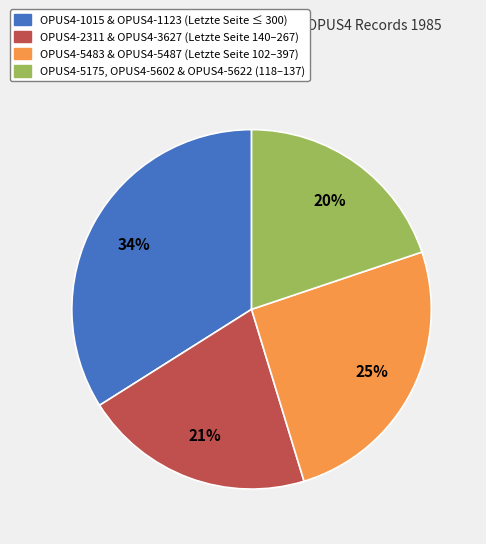

Count the number of slices in the pie.

4